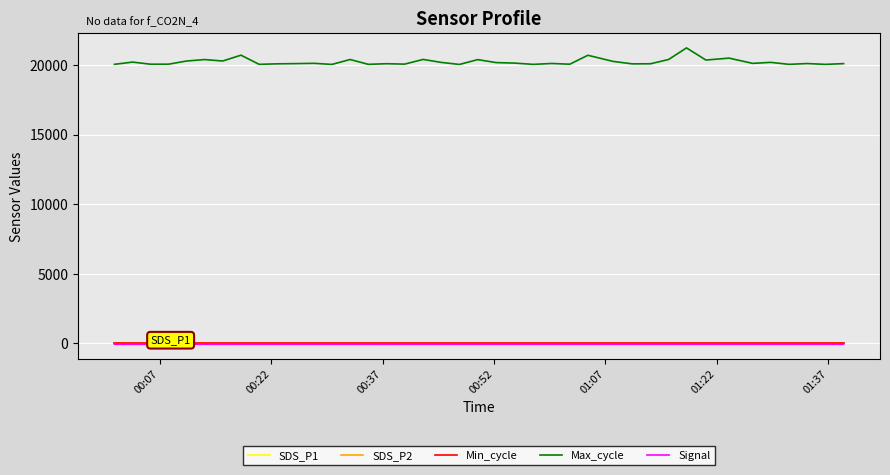

Which series has the largest total across all categories?

Max_cycle